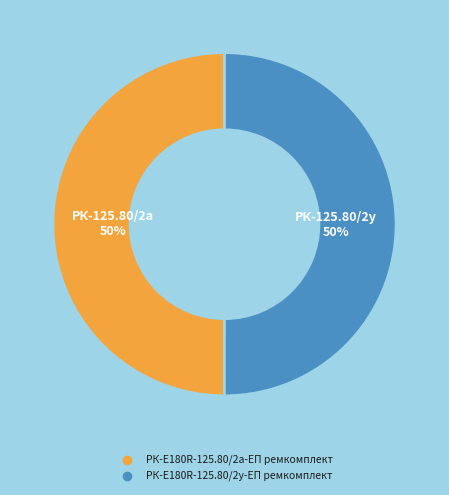

Approximately how many times larger is the value at РК-E180R-125.80/2а-ЕП ремкомплект compared to РК-E180R-125.80/2у-ЕП ремкомплект?

1.0